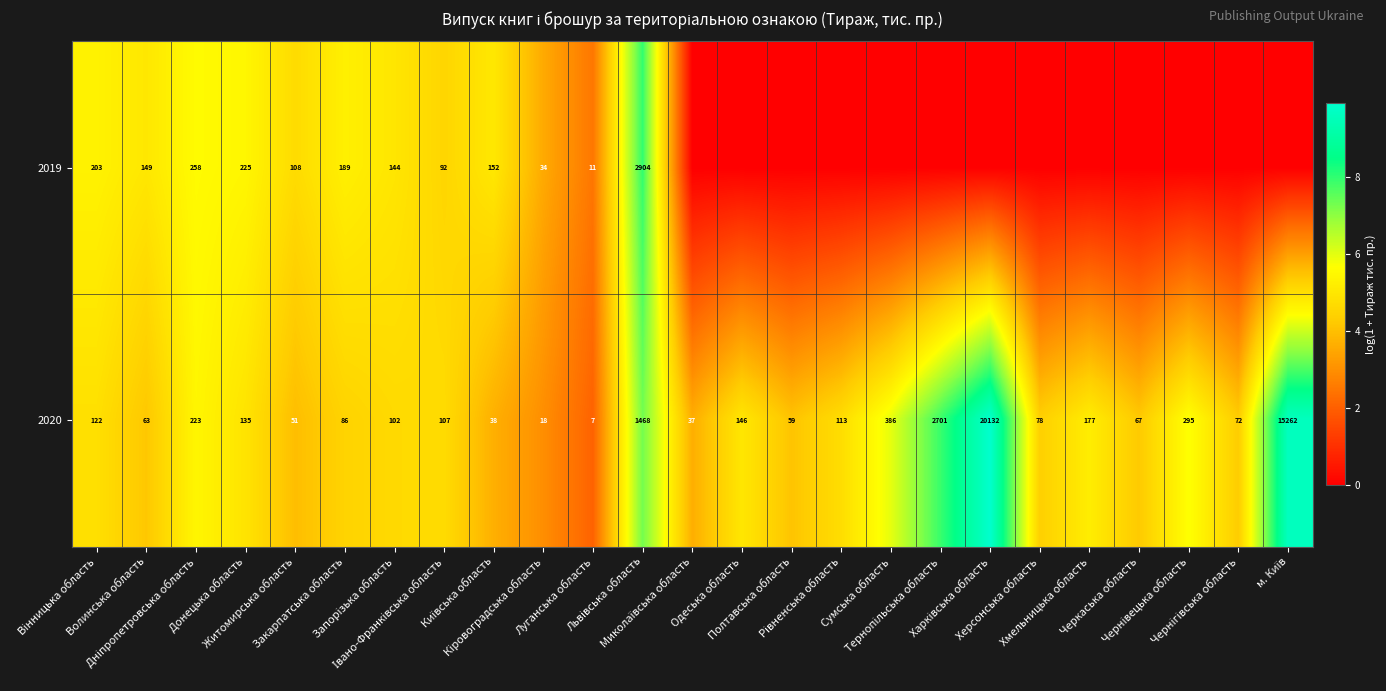

What is the total value across all series at Чернівецька область?

5.7